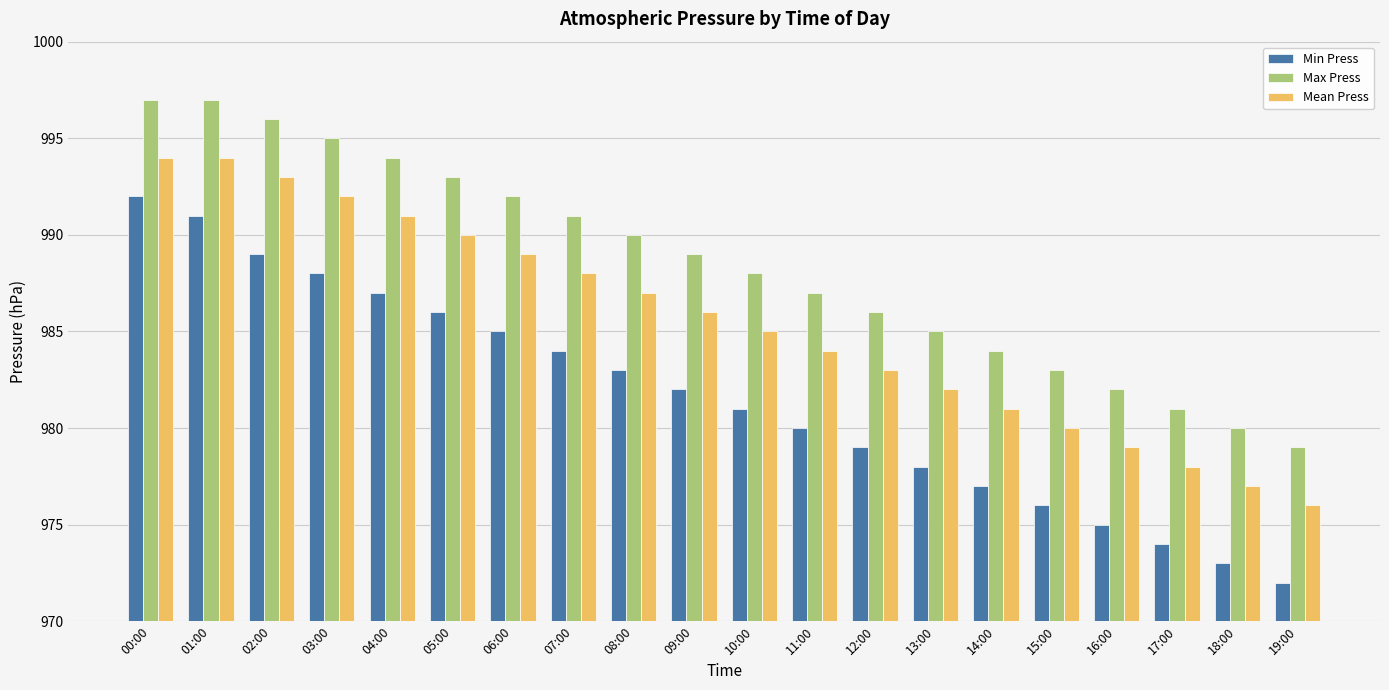

What position from the right is 15:00?

5